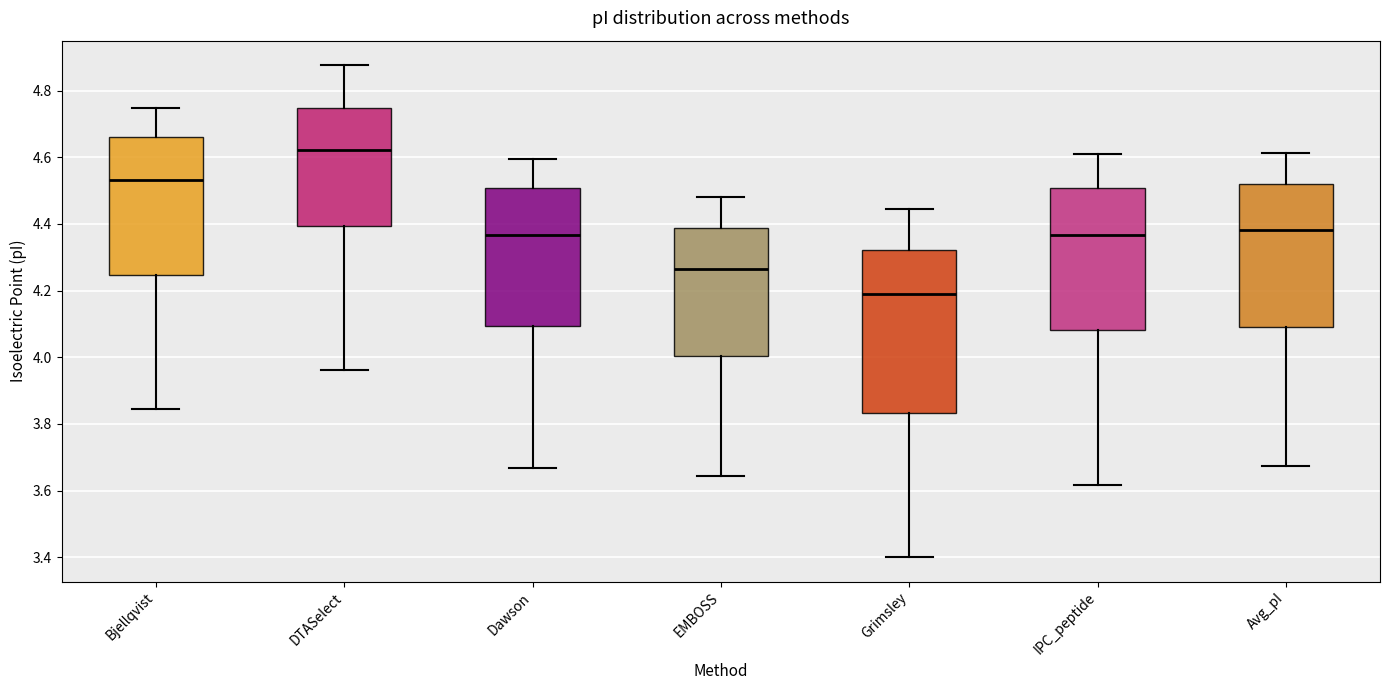

Where does the lower whisker of the box for Dawson end on the y-axis? The values are not printed on the chart, so give them approximately, as read against the axis.

3.66